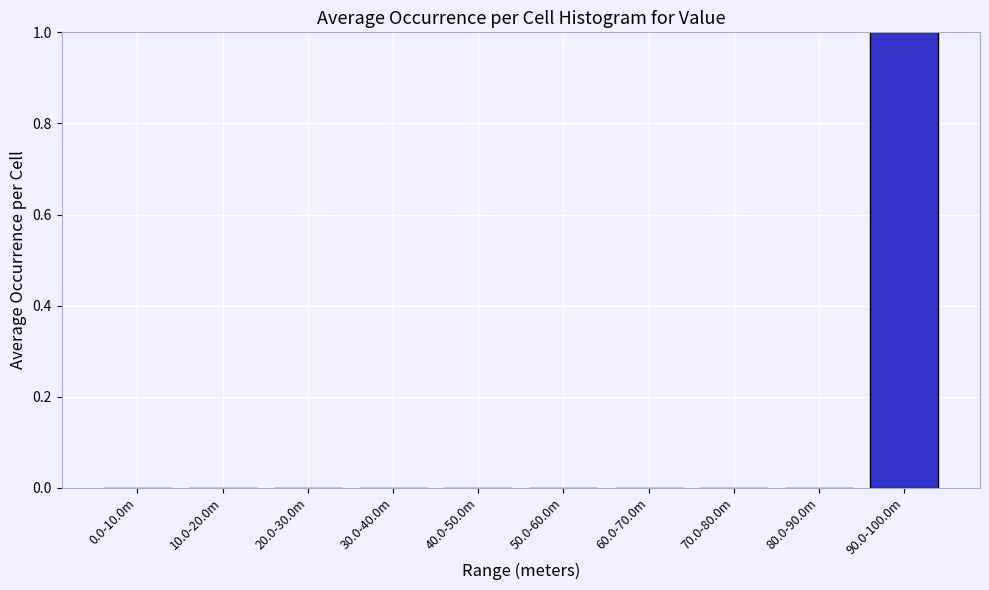

Reading left to right, extract all data points from this chart.

0.0-10.0m=0	10.0-20.0m=0	20.0-30.0m=0	30.0-40.0m=0	40.0-50.0m=0	50.0-60.0m=0	60.0-70.0m=0	70.0-80.0m=0	80.0-90.0m=0	90.0-100.0m=1